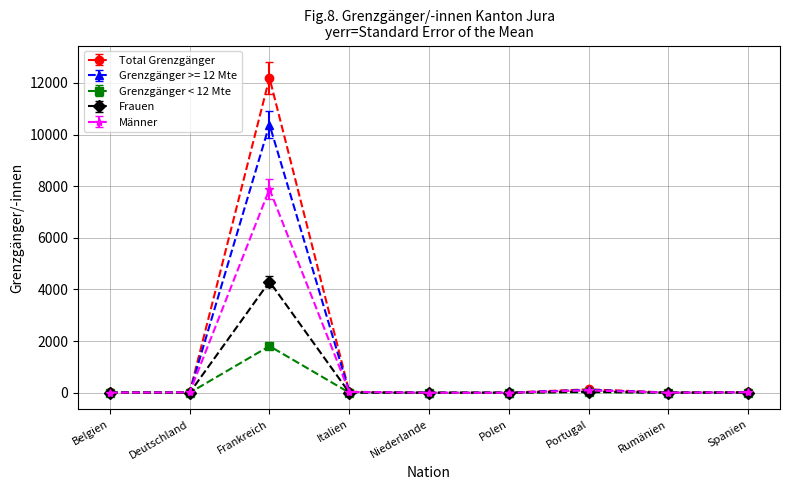

What is the difference between the maximum and minimum values in the Grenzgänger >= 12 Mte series?

10387